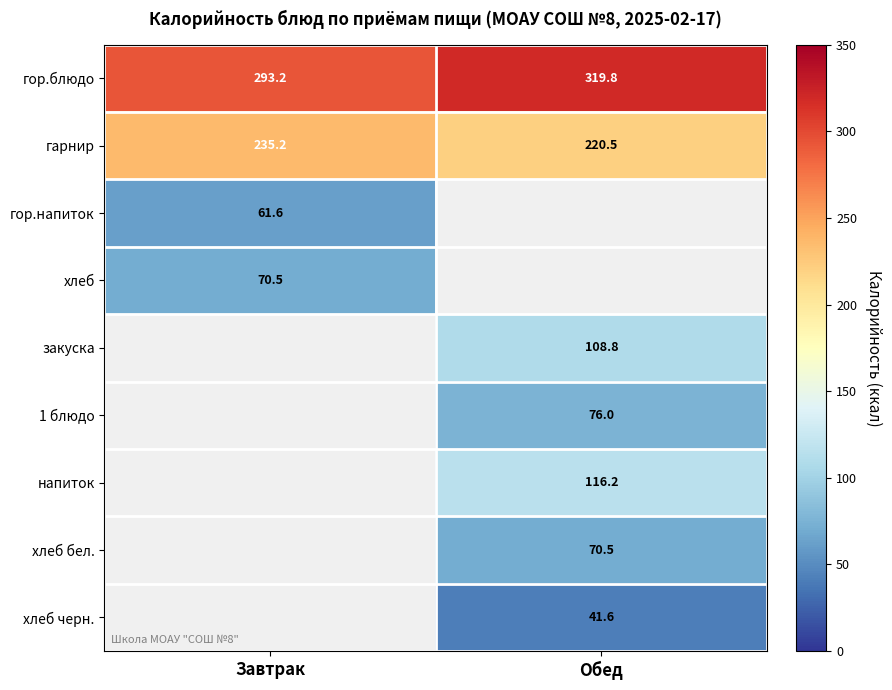

Where is гор.блюдо nearest to the value 306?

Завтрак